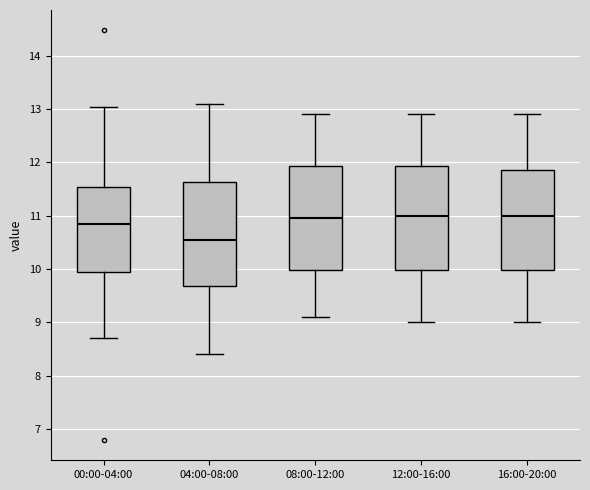

Which box has the lowest median line?

04:00-08:00